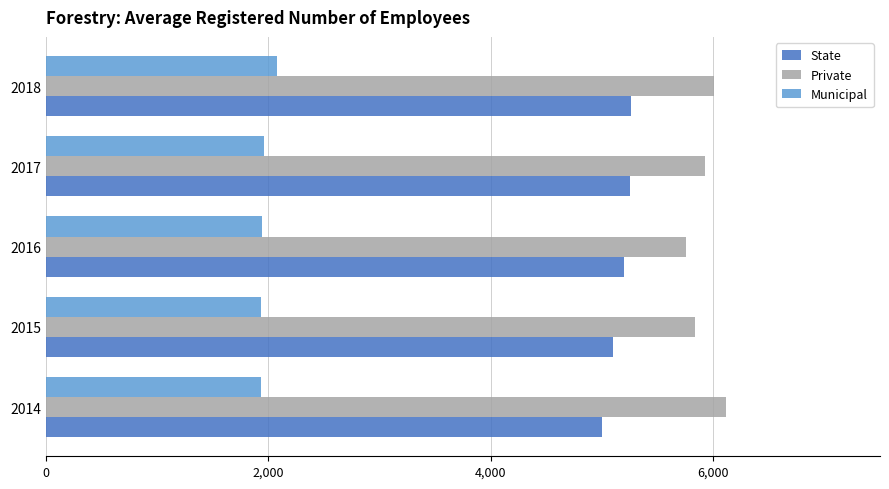

List the series in order of their overall mean, lowest first.

Municipal, State, Private